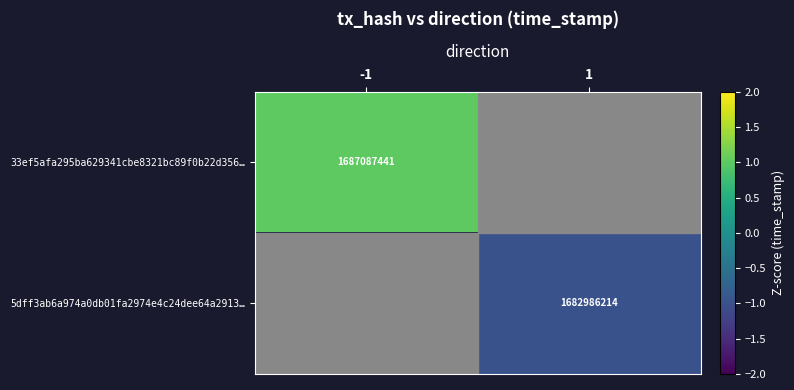

Is the value of 5dff3ab6a974a0db01fa2974e4c24dee64a2913… at 1 greater than the value of 33ef5afa295ba629341cbe8321bc89f0b22d356… at -1?

No